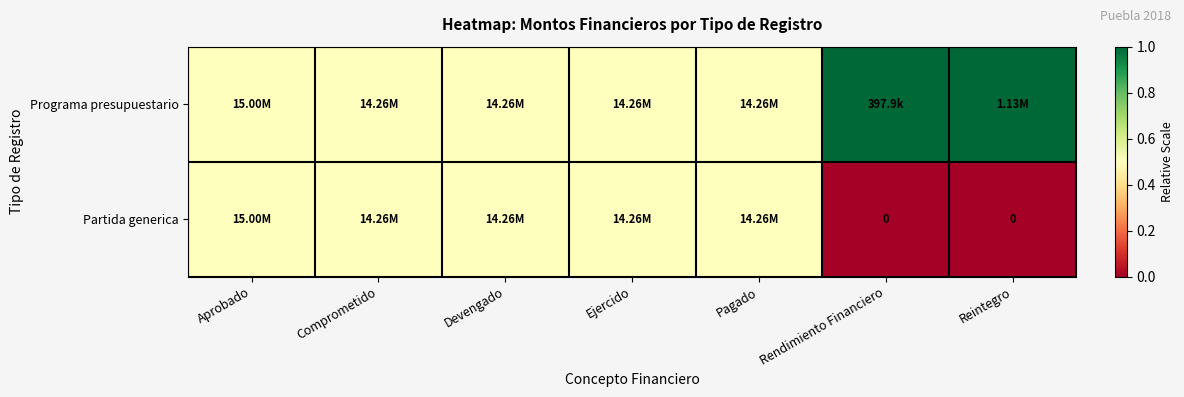

True or false: Programa presupuestario has a value of 0.5 at Comprometido.

True